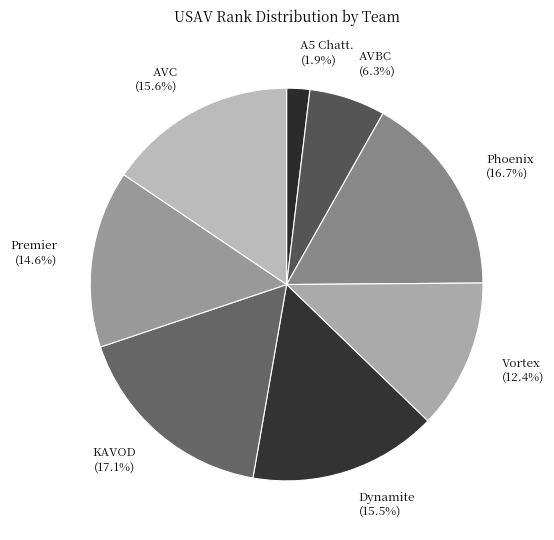

What is the smallest slice in the pie chart?

A5 Chatt. (1.9%)